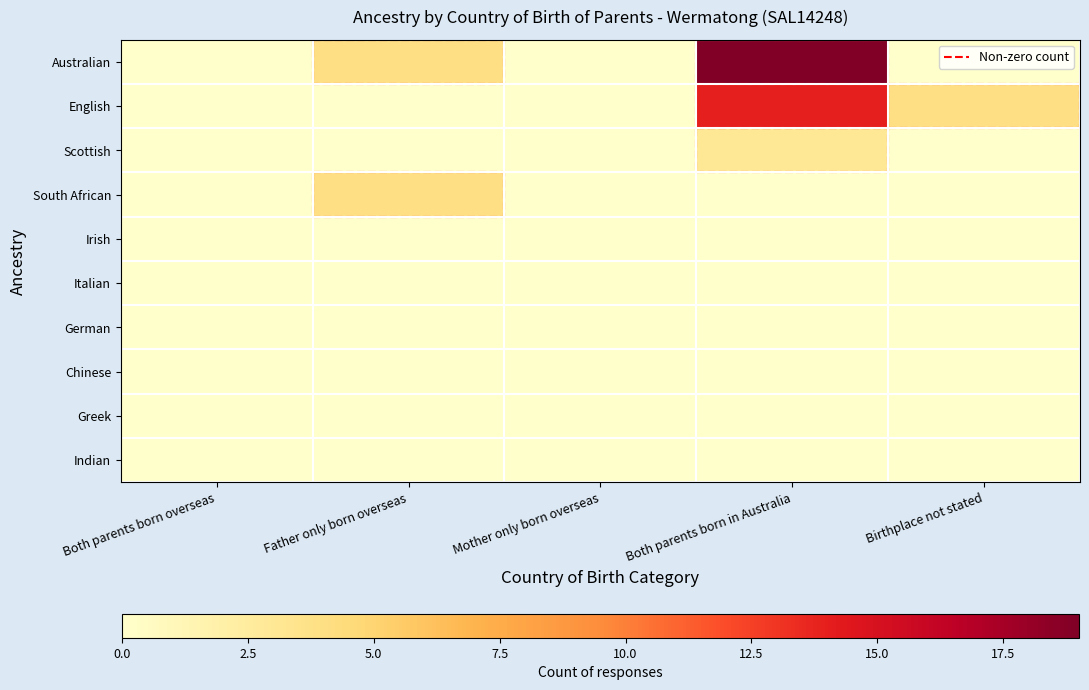

Rank the series by their maximum value, from highest to lowest.

Australian, English, South African, Scottish, Irish, Italian, German, Chinese, Greek, Indian